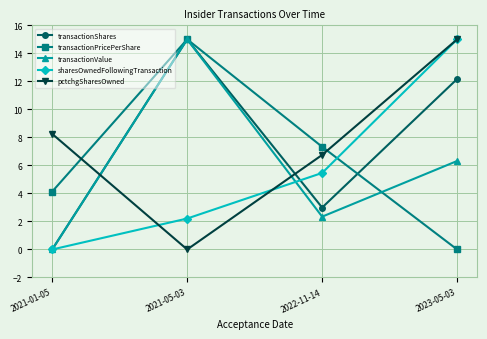

Count the number of categories in the chart.

4